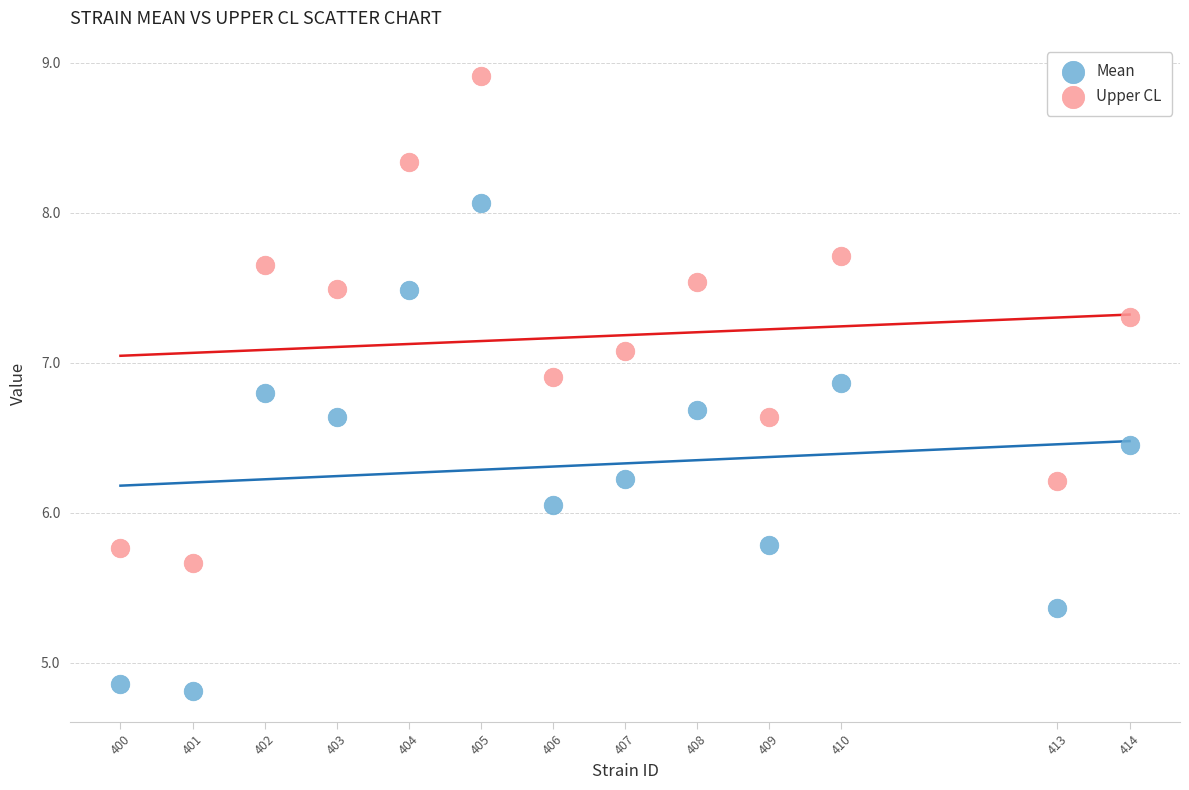

What are all the series names shown in the legend?

Mean, Upper CL